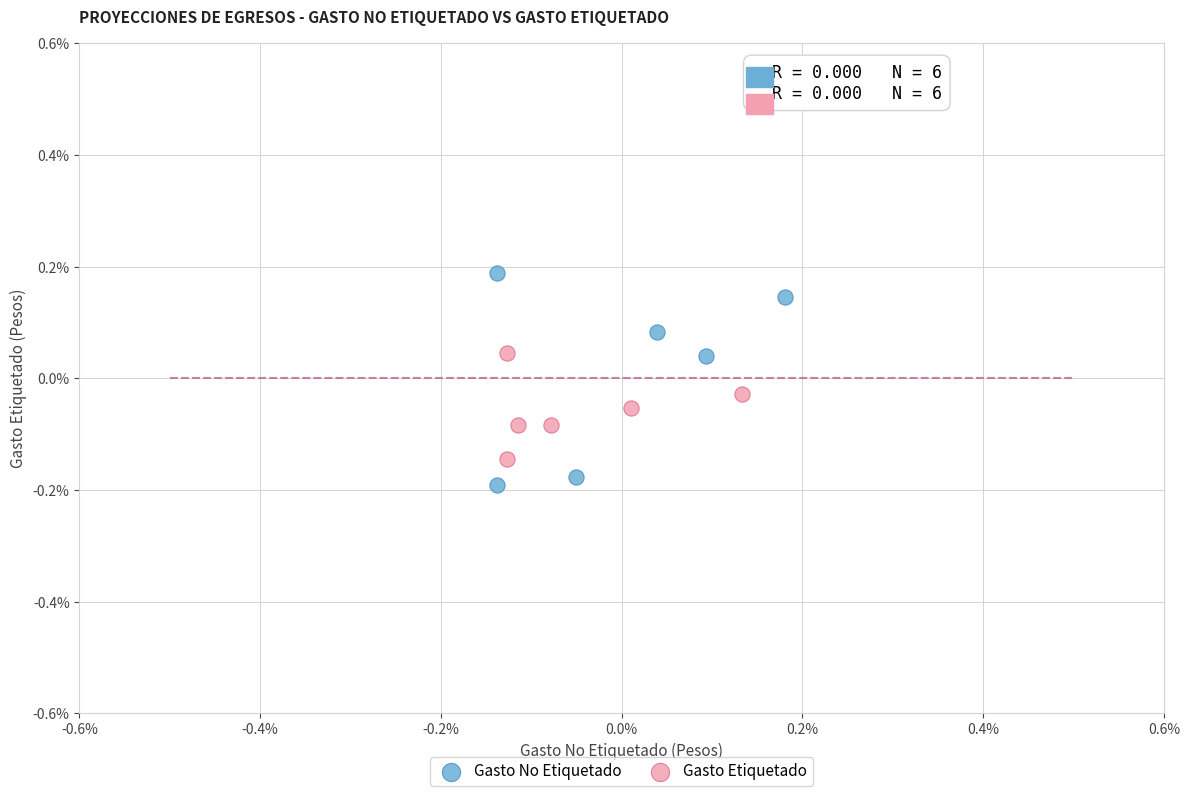

Which series has the largest Y range (max minus min)?

Gasto No Etiquetado